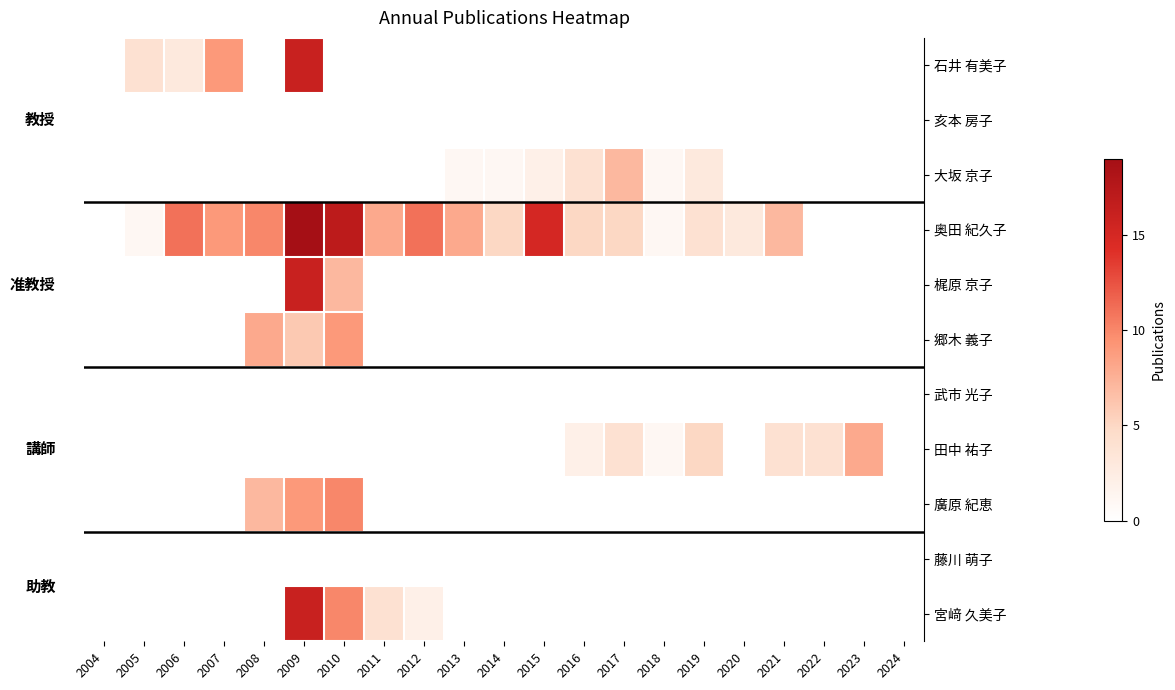

Count the number of data series in this chart.

11